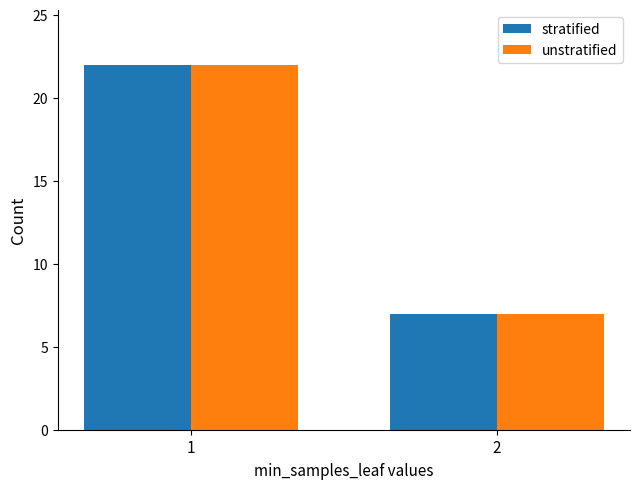

Reading left to right, list all the values displayed in this chart.

stratified: 22	7
unstratified: 22	7